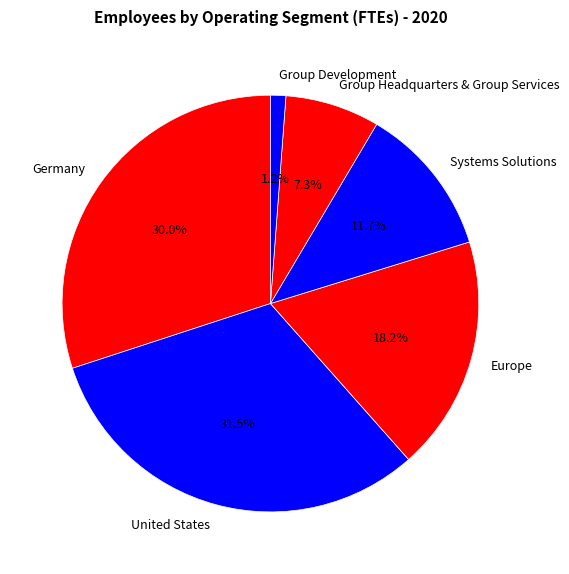

Is Europe the majority of the pie?

No